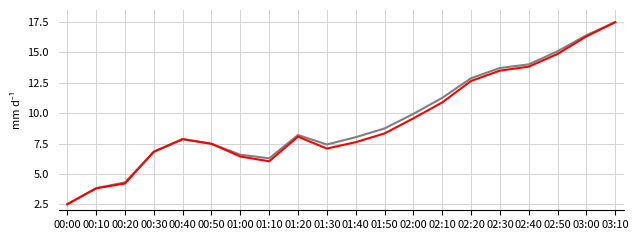

What is the total value across all series at 00:20?

8.5